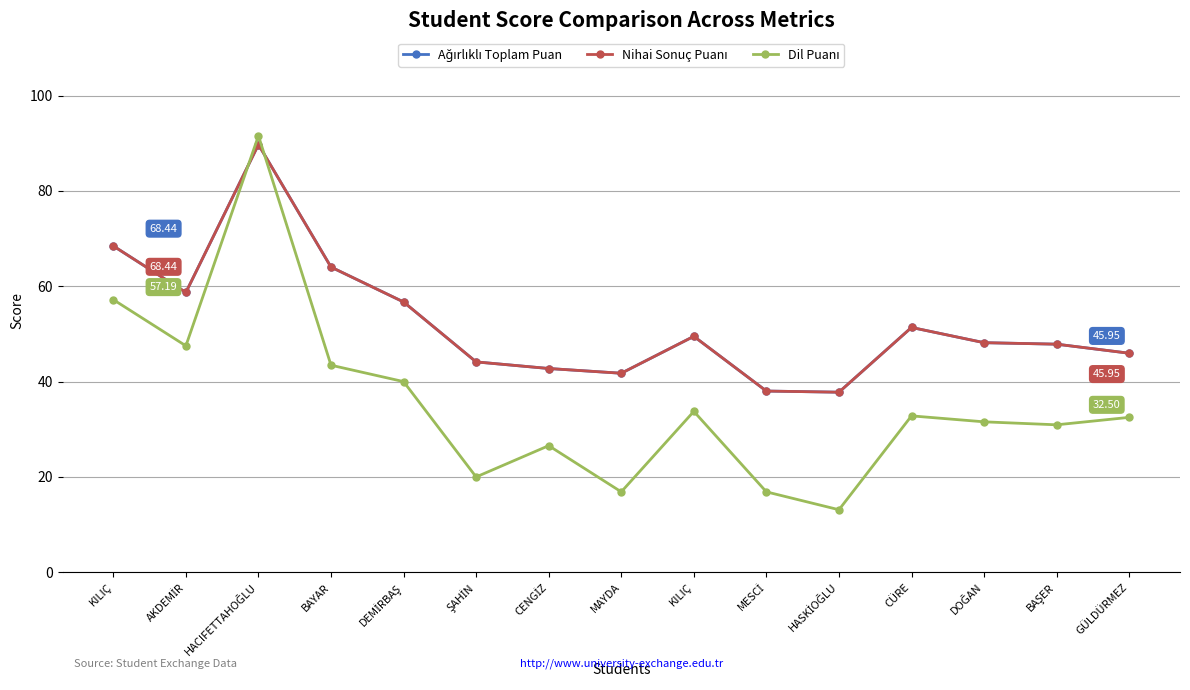

Which series has the largest range (max minus min)?

Dil Puanı